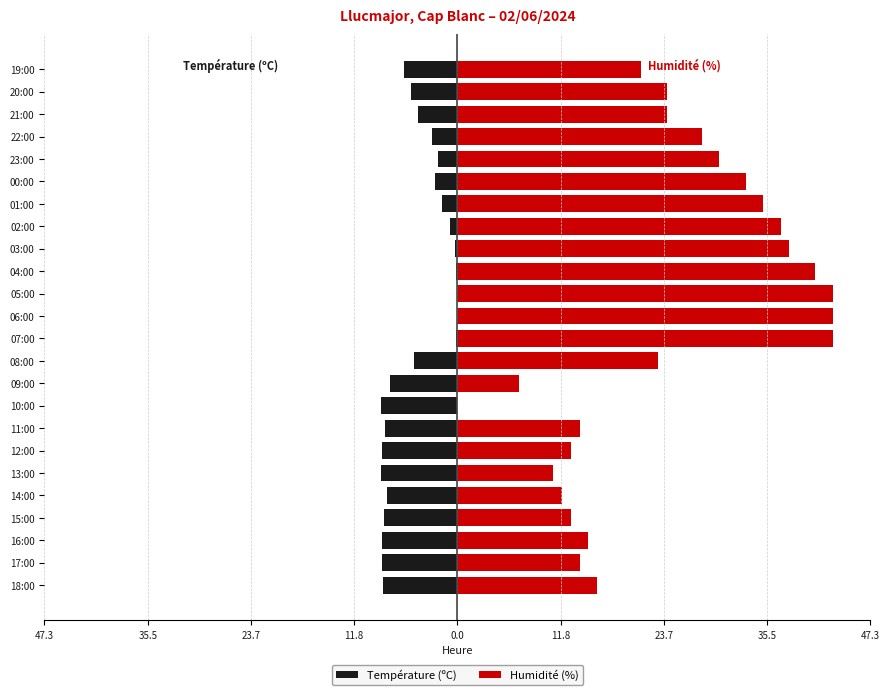

Is the value of Température (ºC) at 02:00 greater than the value of Humidité (%) at 15:00?

No